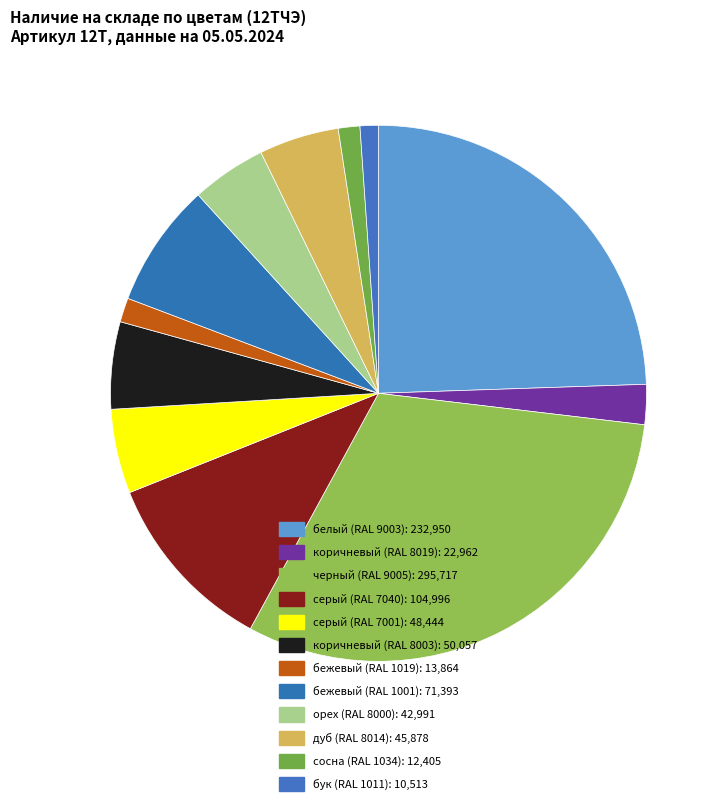

Is the sum of бежевый (RAL 1001) and орех (RAL 8000) greater than half?

No